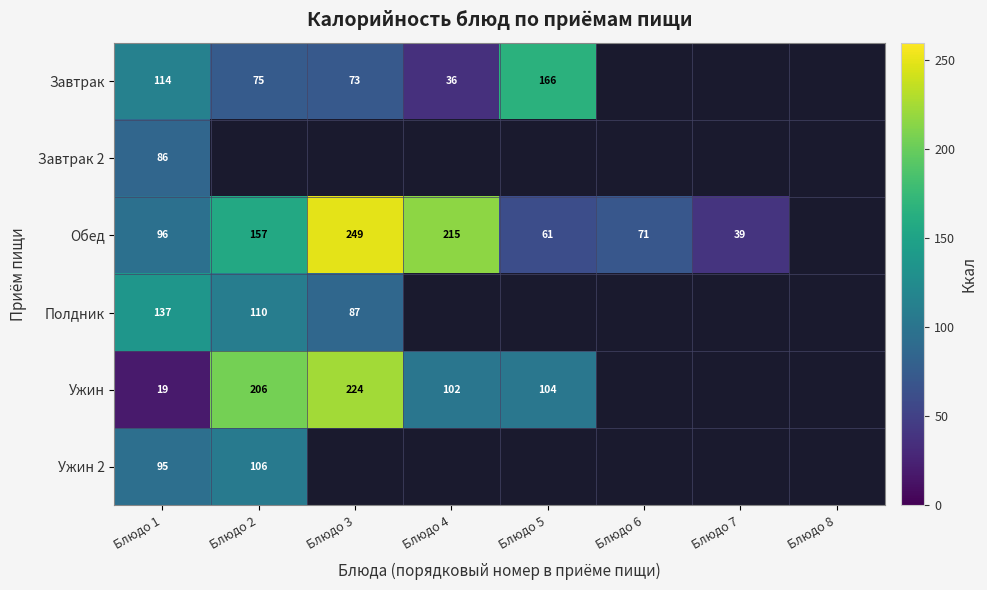

At Блюдо 1, list the series in order from largest to smallest.

Полдник, Завтрак, Обед, Ужин 2, Завтрак 2, Ужин